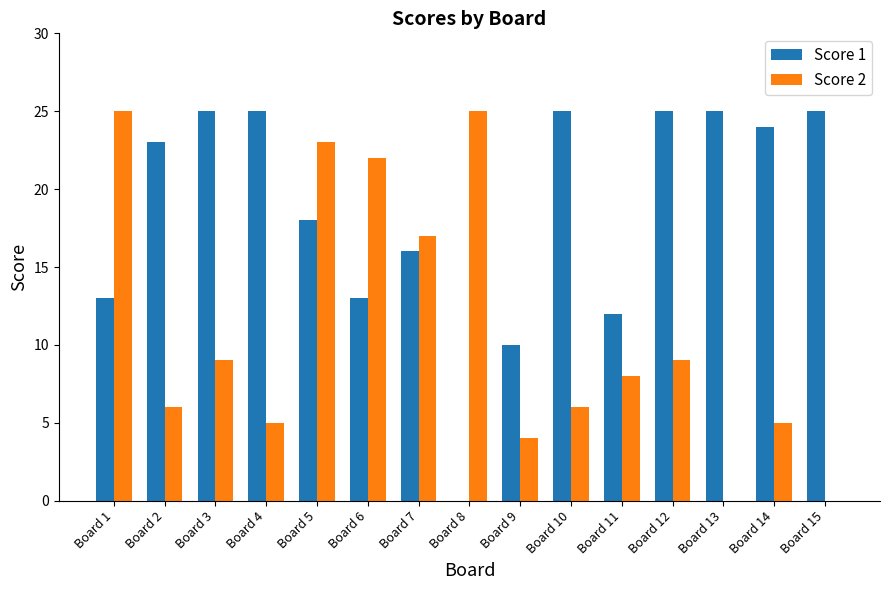

The value of Score 1 at Board 11 is 4. True or false?

False